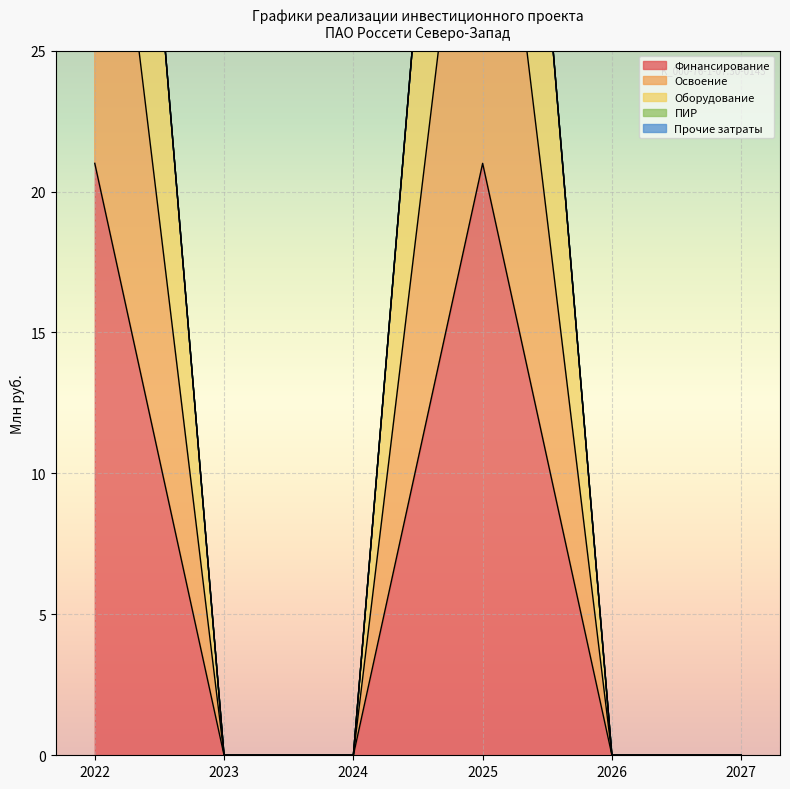

True or false: Оборудование has more than 0 interior local peaks.

True